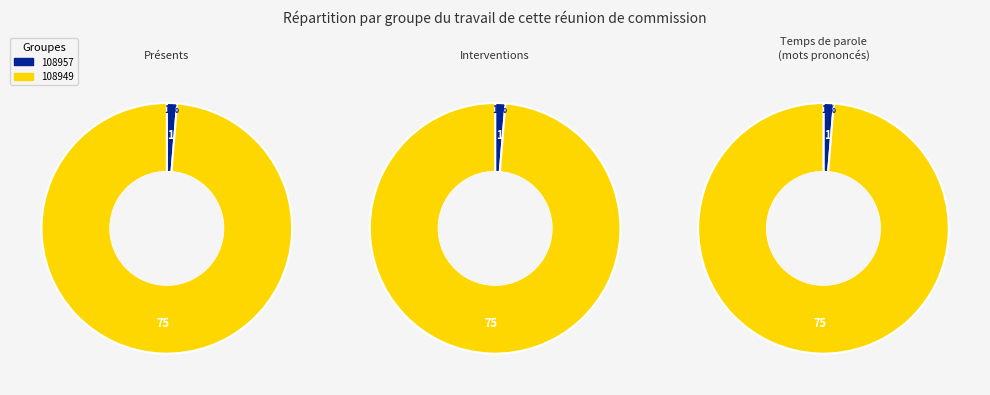

Which has a higher value, 108949 or 108957?

108949